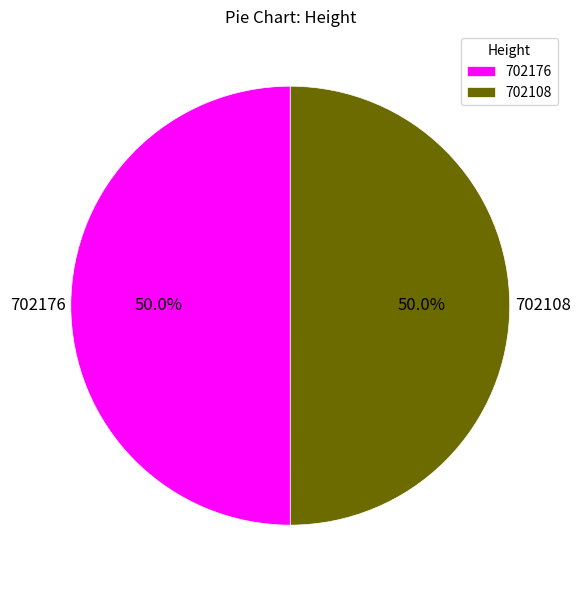

What is the ratio of the value at 702176 to the value at 702108?

1.0